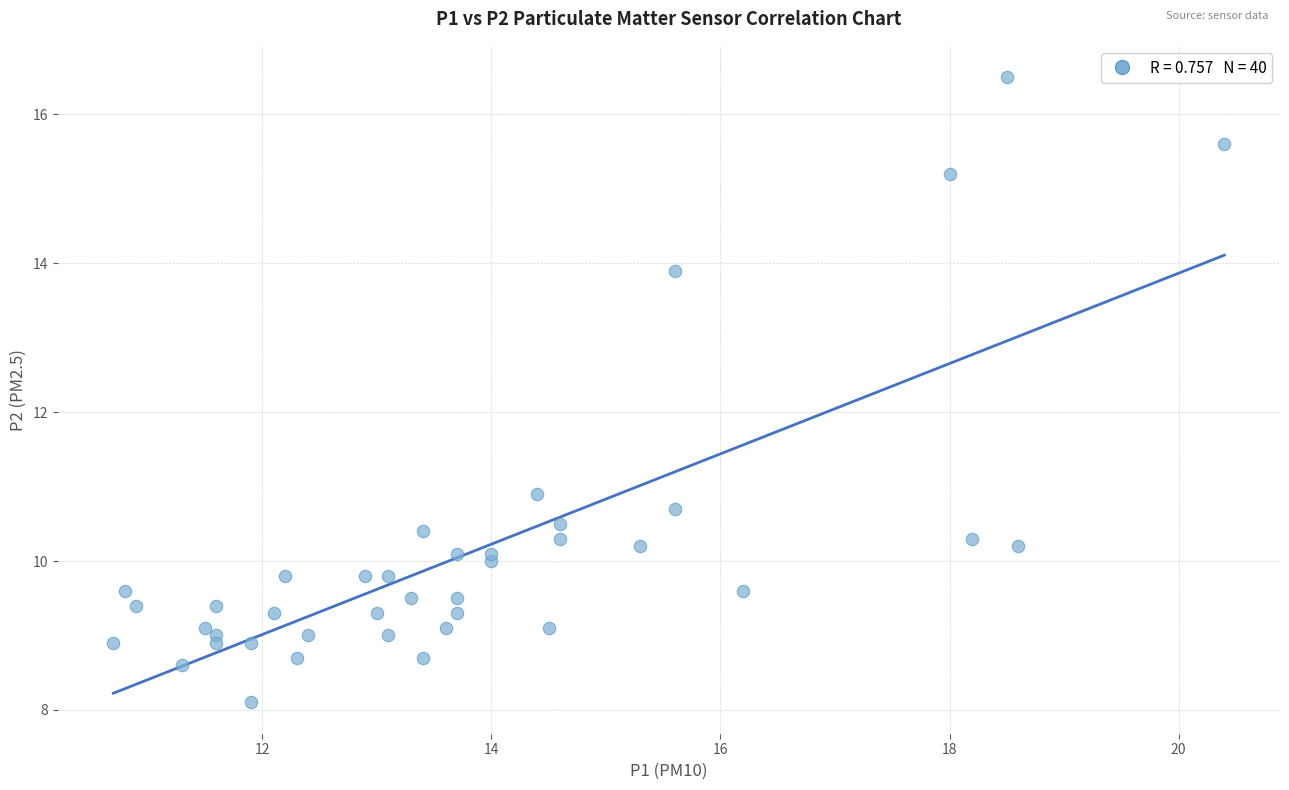

What Y value in the scatter plot is closest to 12?

10.9